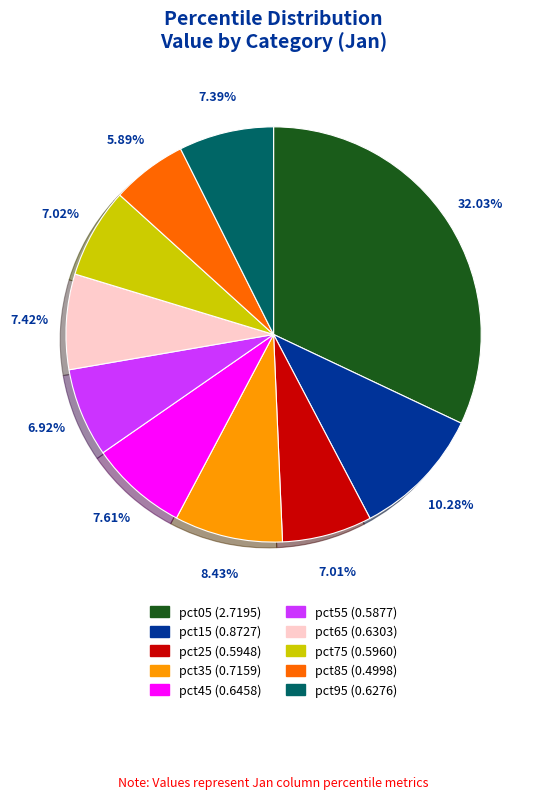

Combined, do pct95 and pct05 account for over 50%?

No